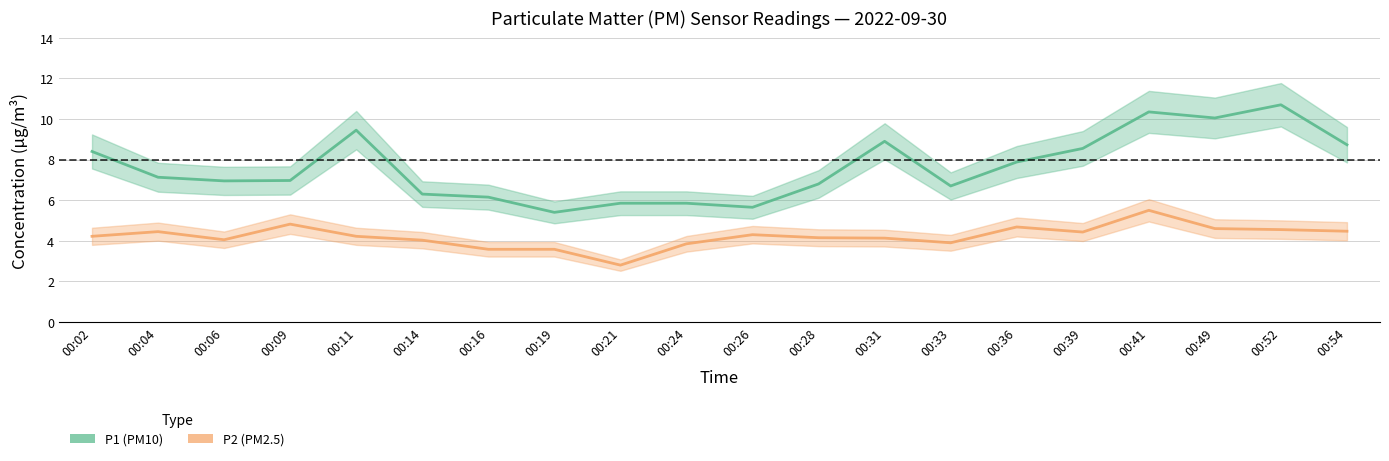

What is the total value across all series at 00:24?

9.7